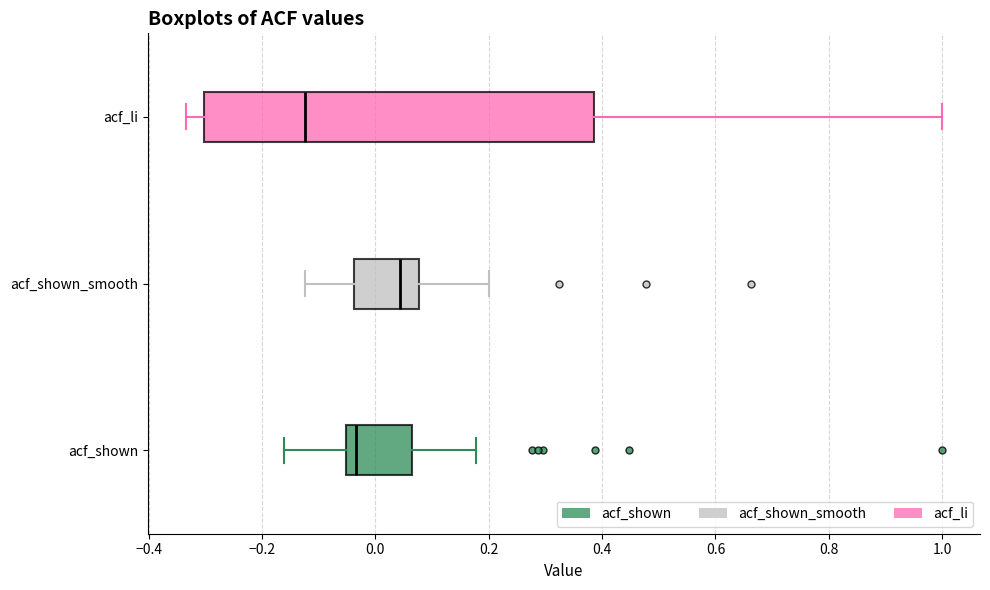

Reading bottom to top, transcribe this box plot: for each box, give where its median line is, the range the box spans, and where its two whiskers end, as read against the x-axis. The values are not printed on the chart, so give them approximately, as read against the axis.

acf_shown: median -0.04, box -0.06 to 0.06, whiskers -0.16 to 0.18
acf_shown_smooth: median 0.04, box -0.04 to 0.08, whiskers -0.12 to 0.20
acf_li: median -0.12, box -0.30 to 0.38, whiskers -0.34 to 1.00